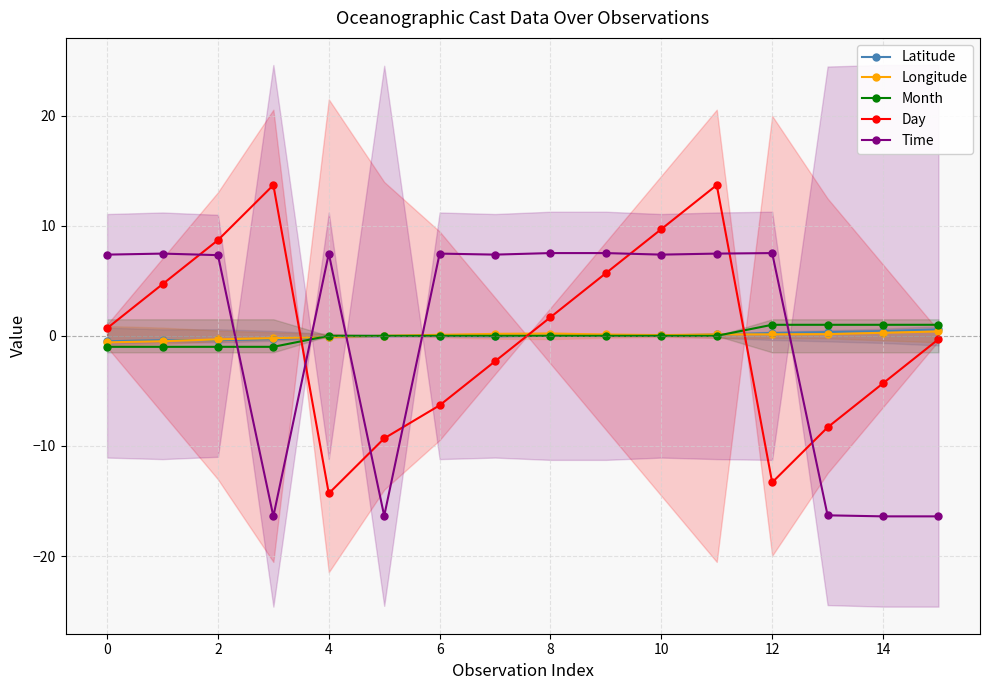

How many intersections are there between Month and Day?

3